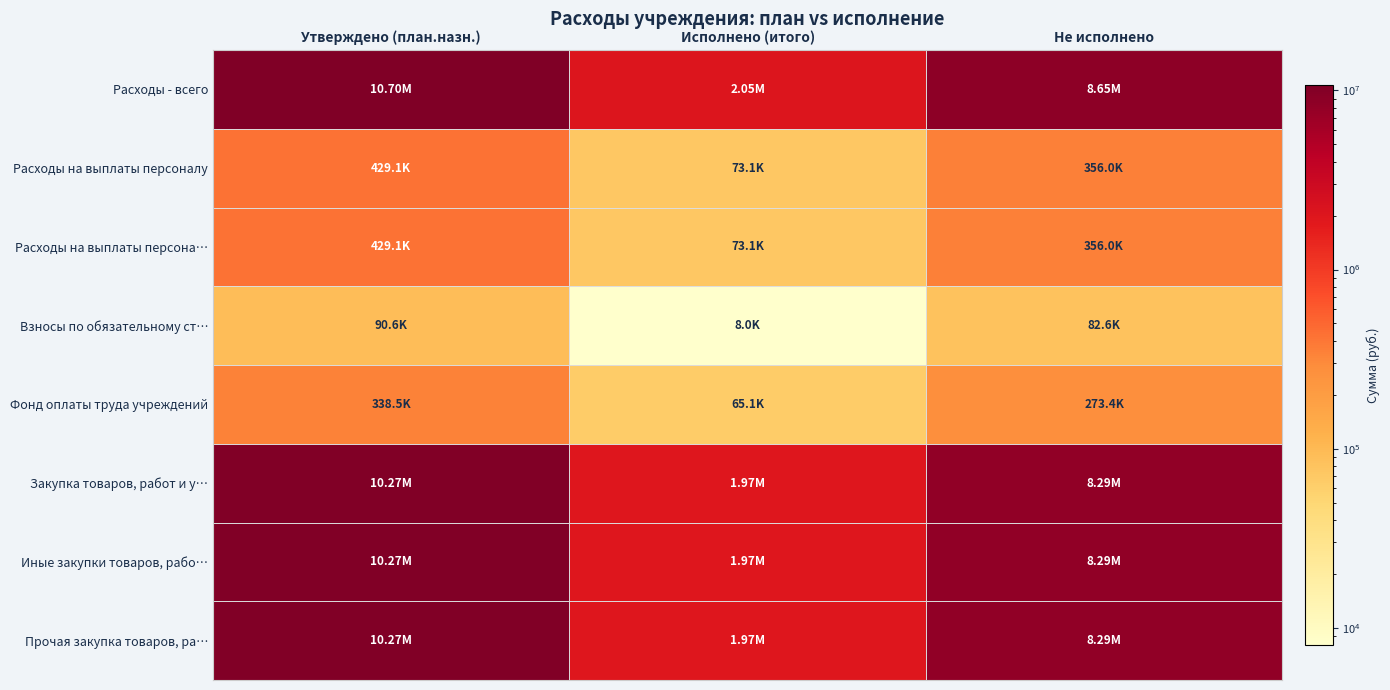

Between Утверждено (план.назн.) and Исполнено (итого), which series saw the biggest shift?

Расходы - всего